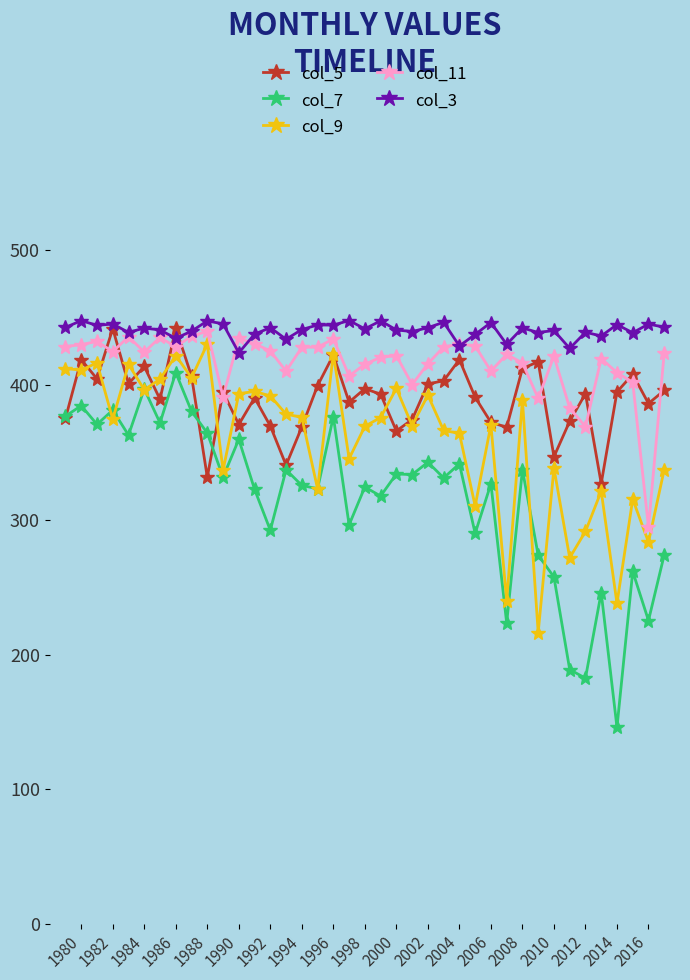

True or false: col_7 and col_11 intersect in this chart.

False